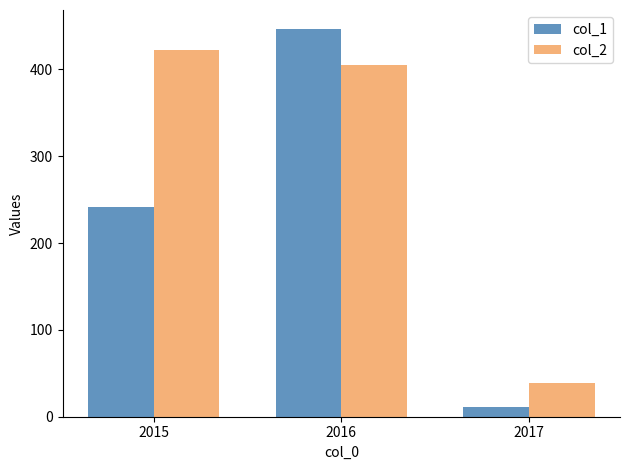

Which category has the lowest value across all series?

2017